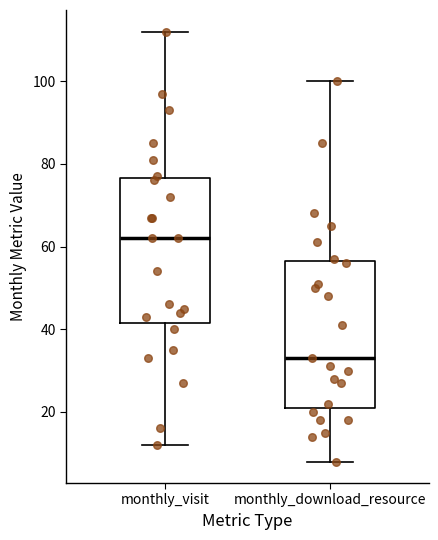

Reading left to right, read every box against the y-axis: the position of its median line, the range the box covers, and the ends of its whiskers. The values are not printed on the chart, so give them approximately, as read against the axis.

monthly_visit: median 62, box 42 to 76, whiskers 12 to 112
monthly_download_resource: median 34, box 22 to 56, whiskers 8 to 100